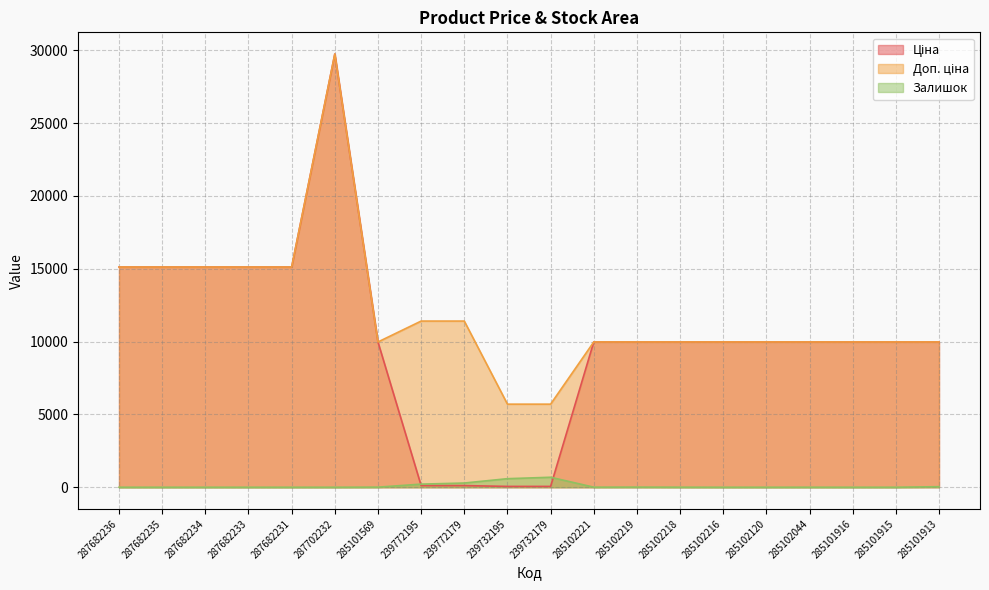

True or false: Залишок has a value of 588.0 at 239732195.

True